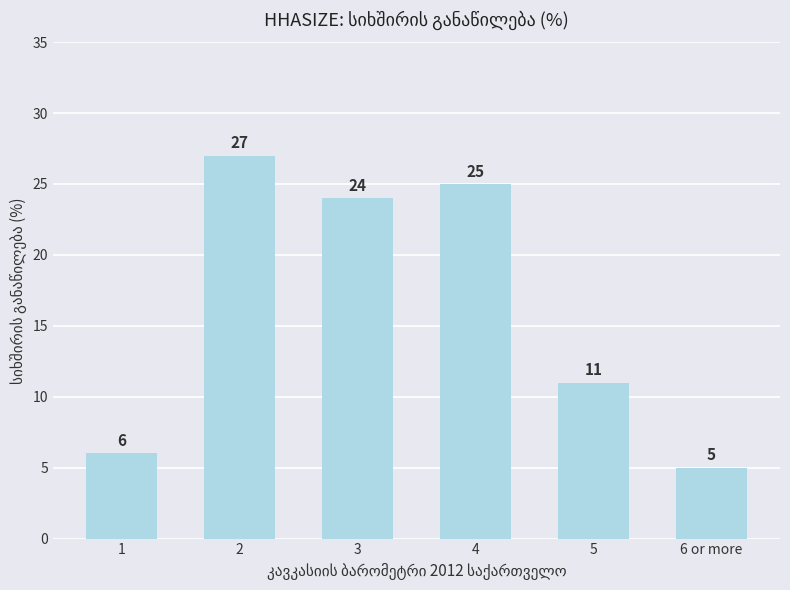

Does the chart contain stacked bars?

No